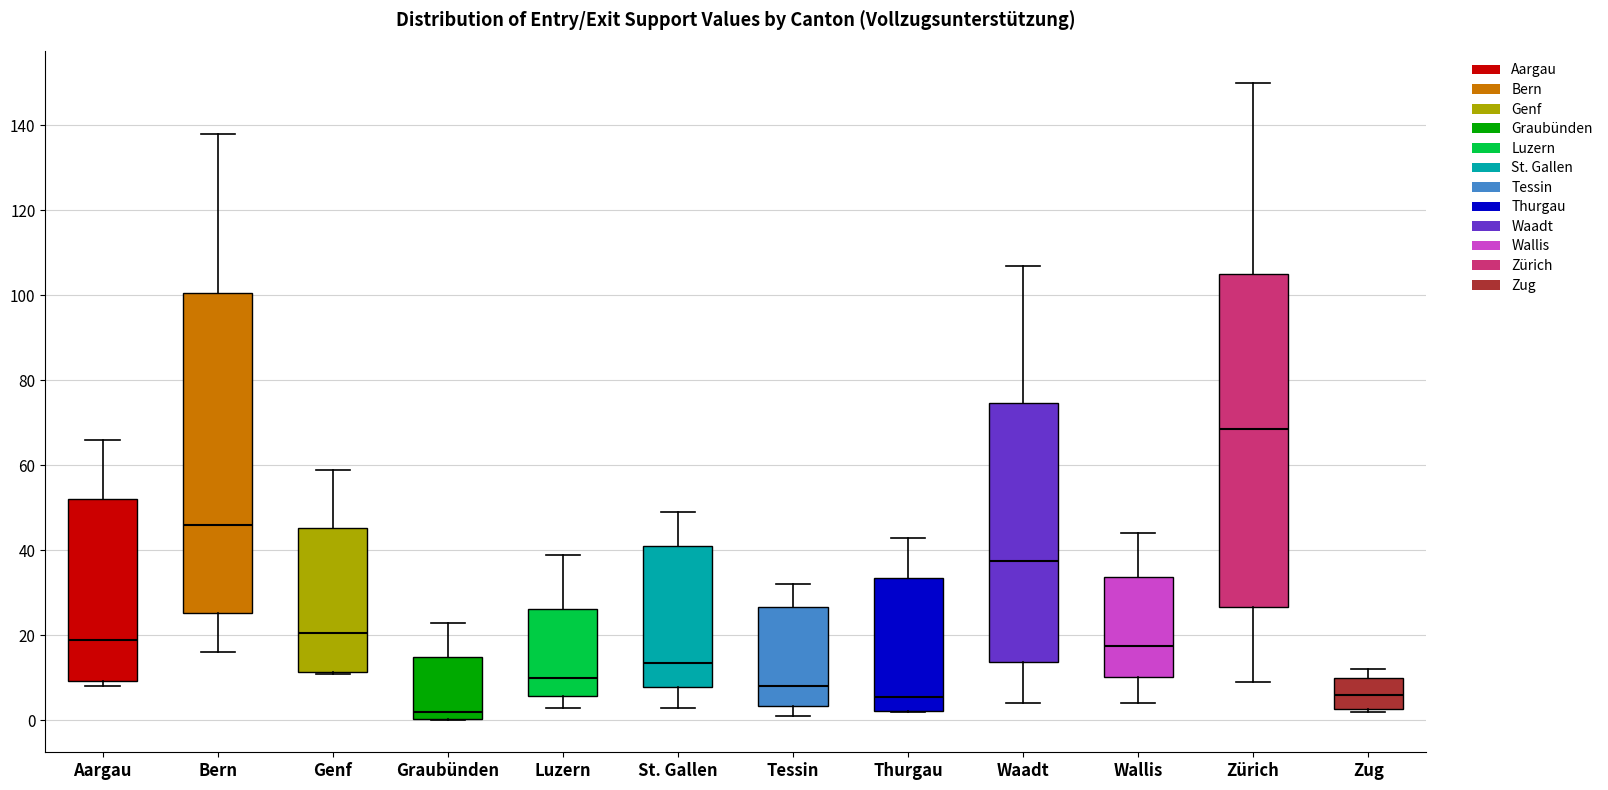

Reading left to right, read every box against the y-axis: the position of its median line, the range the box covers, and the ends of its whiskers. The values are not printed on the chart, so give them approximately, as read against the axis.

Aargau: median 20, box 10 to 52, whiskers 8 to 66
Bern: median 46, box 26 to 100, whiskers 16 to 138
Genf: median 20, box 12 to 46, whiskers 12 to 60
Graubünden: median 2, box 0 to 16, whiskers 0 to 24
Luzern: median 10, box 6 to 26, whiskers 4 to 40
St. Gallen: median 14, box 8 to 42, whiskers 4 to 50
Tessin: median 8, box 4 to 26, whiskers 2 to 32
Thurgau: median 6, box 2 to 34, whiskers 2 to 44
Waadt: median 38, box 14 to 74, whiskers 4 to 108
Wallis: median 18, box 10 to 34, whiskers 4 to 44
Zürich: median 68, box 26 to 106, whiskers 10 to 150
Zug: median 6, box 2 to 10, whiskers 2 (just below the box's lower edge) to 12